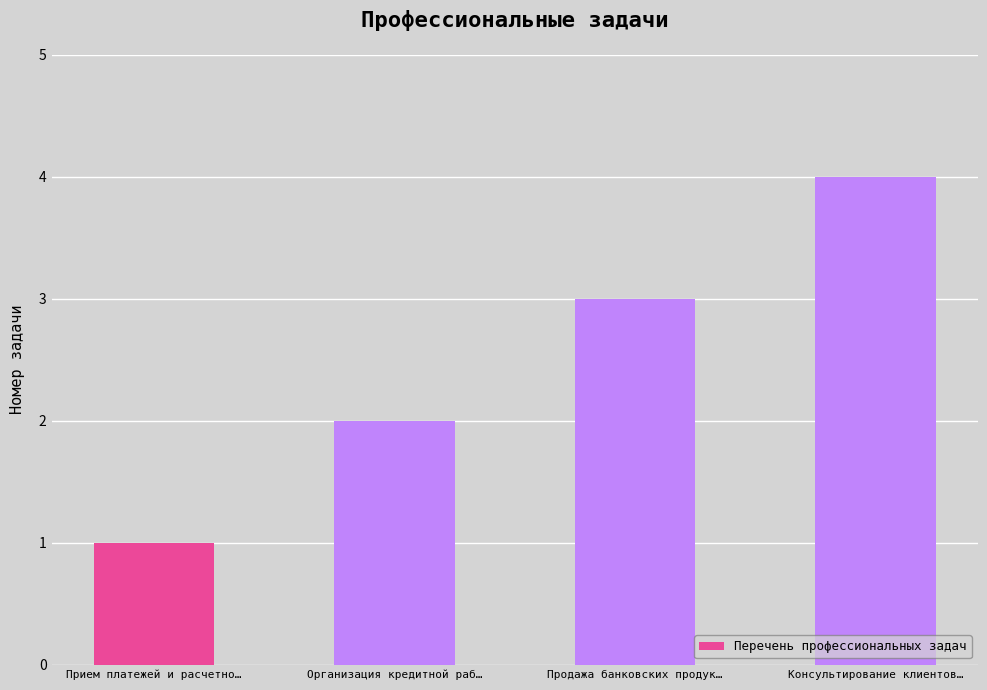

What position from the left is Продажа банковских продук…?

3